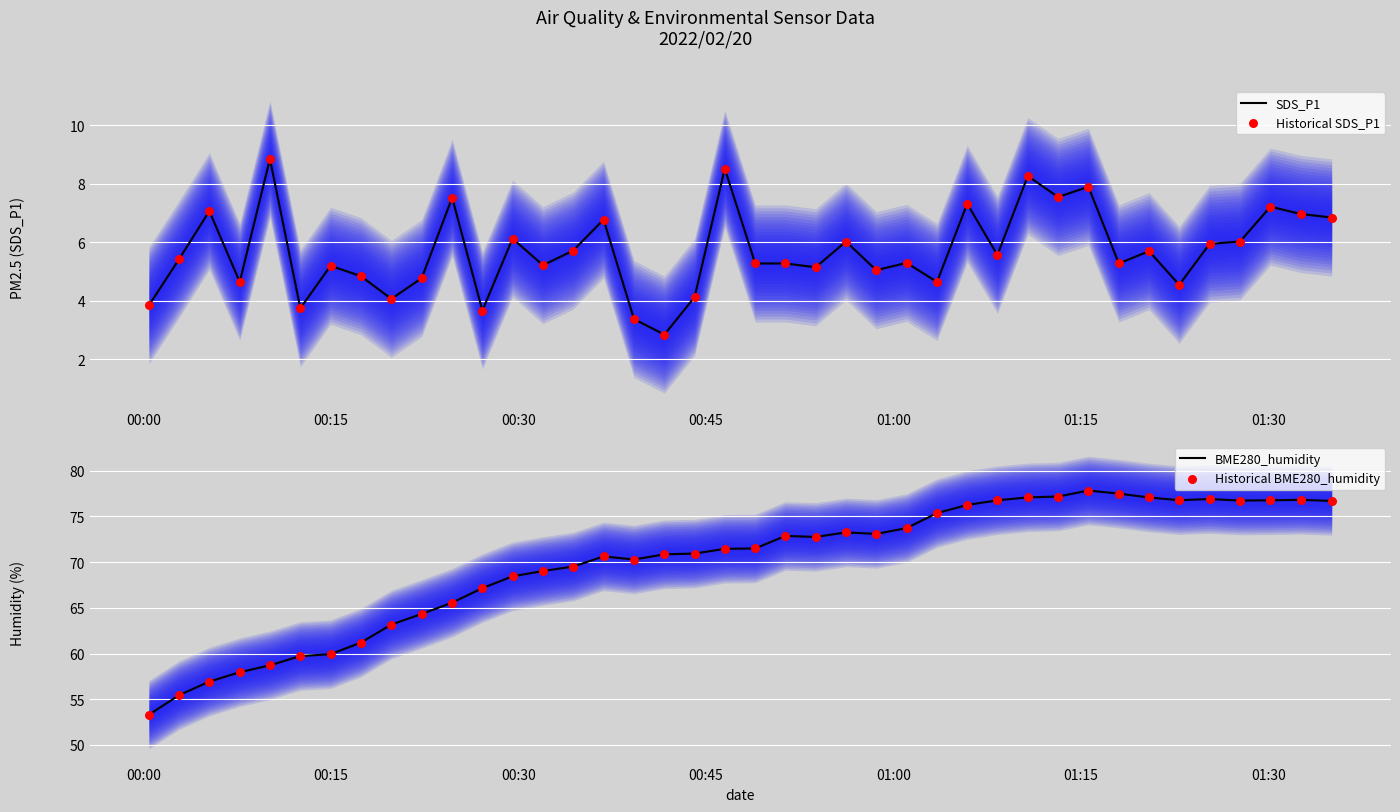

At how many categories does at least one series exceed 39?

40